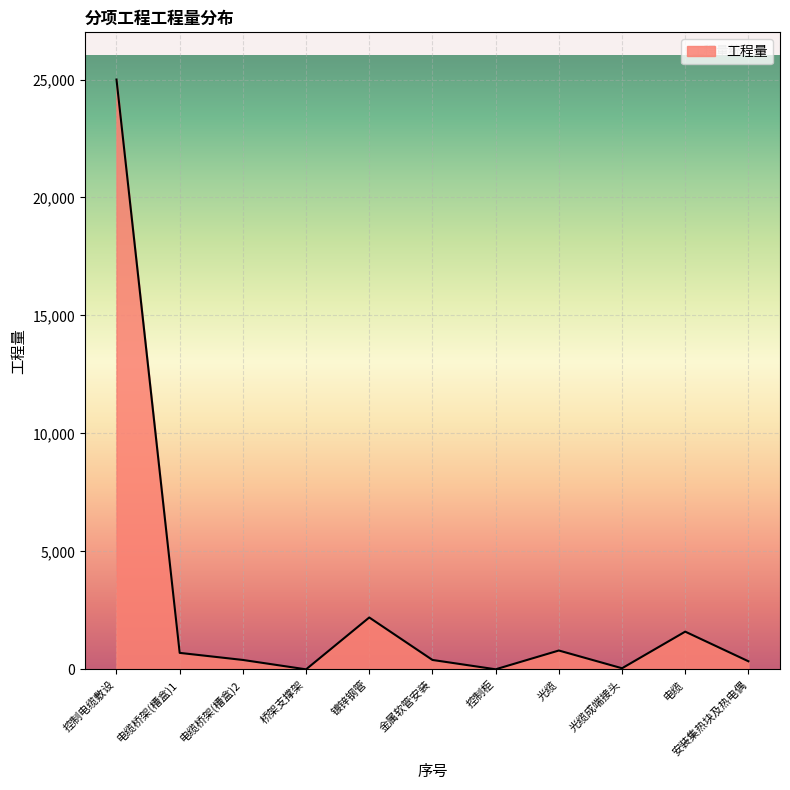

What is the greatest value displayed?

25000.0